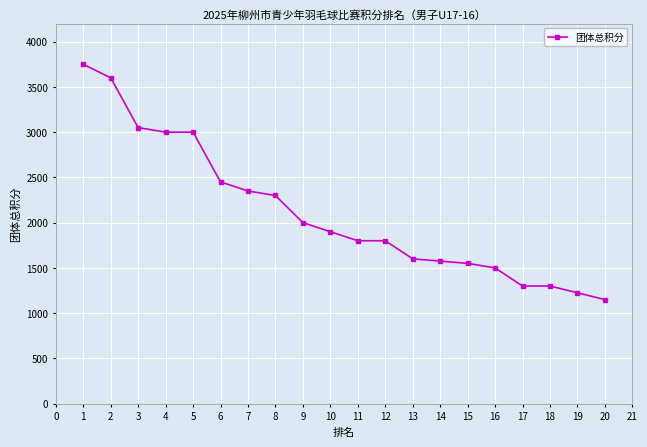

Between 17 and 15, which is larger?

15